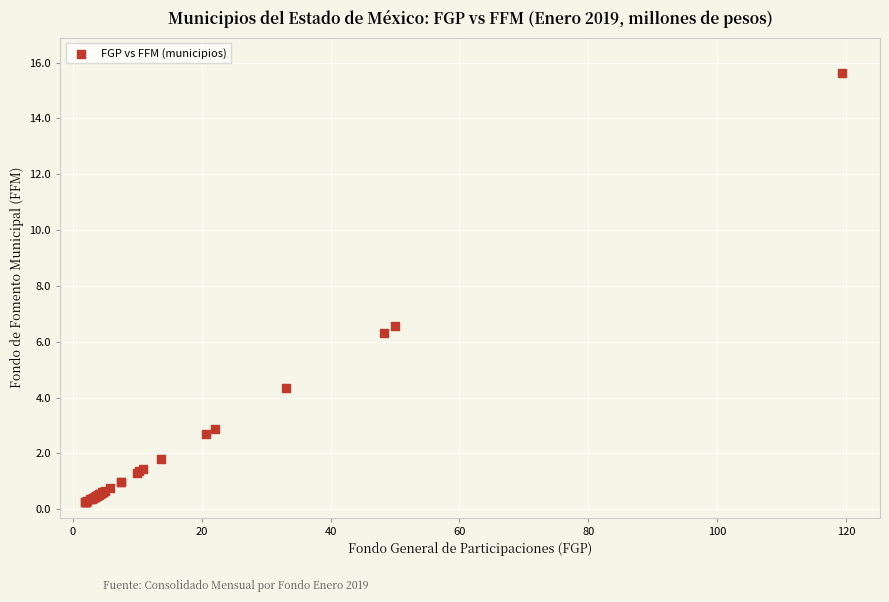

What Y value in the scatter plot is closest to 7?

6.6